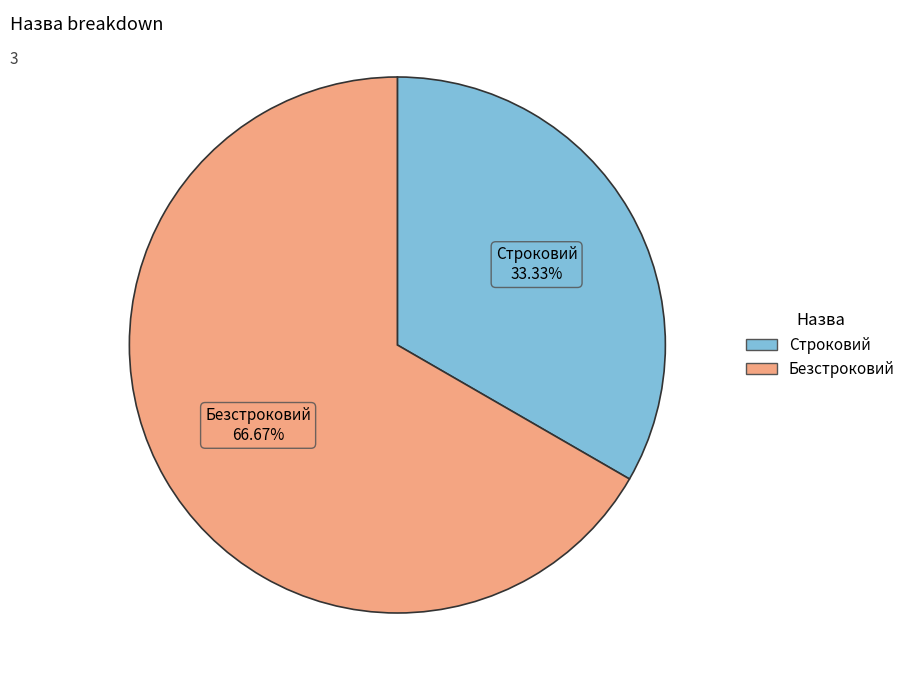

Does Строковий account for over 50% of the chart?

No